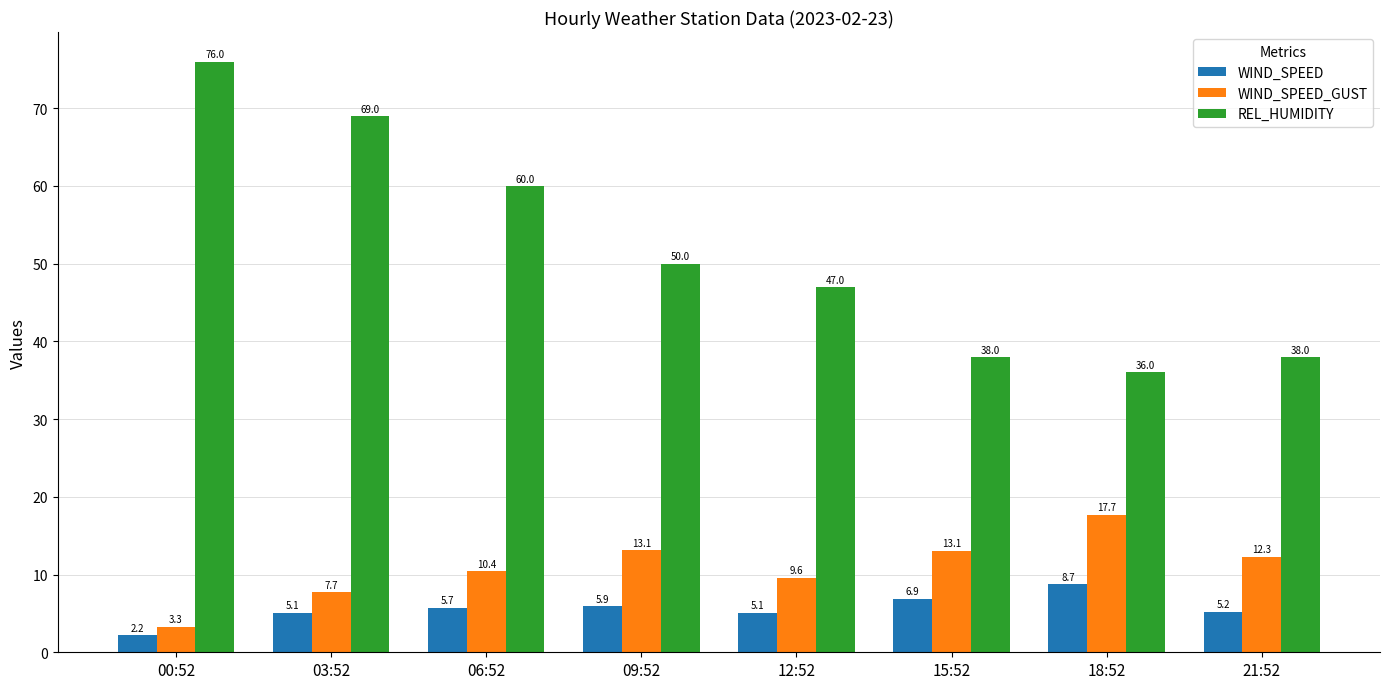

What is the label of the 2nd bar from the right?

18:52